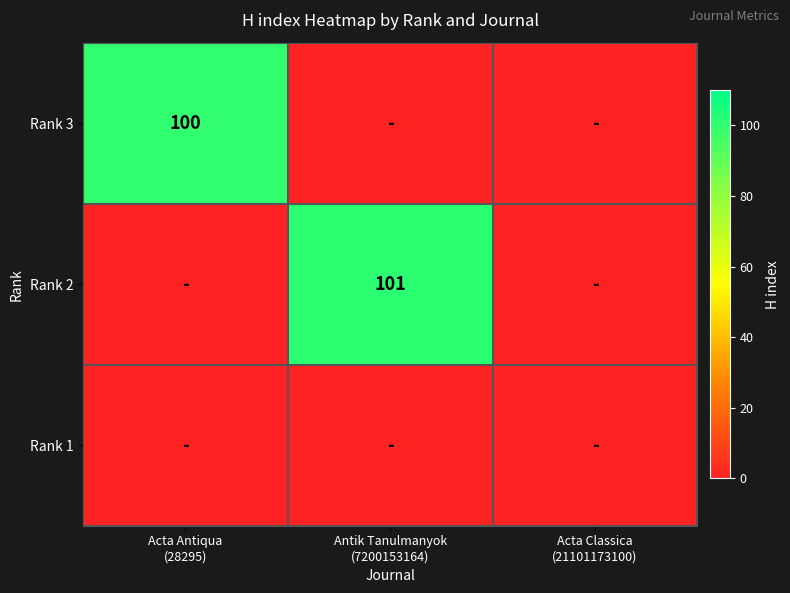

What is the sum of all Rank 3 values?

100